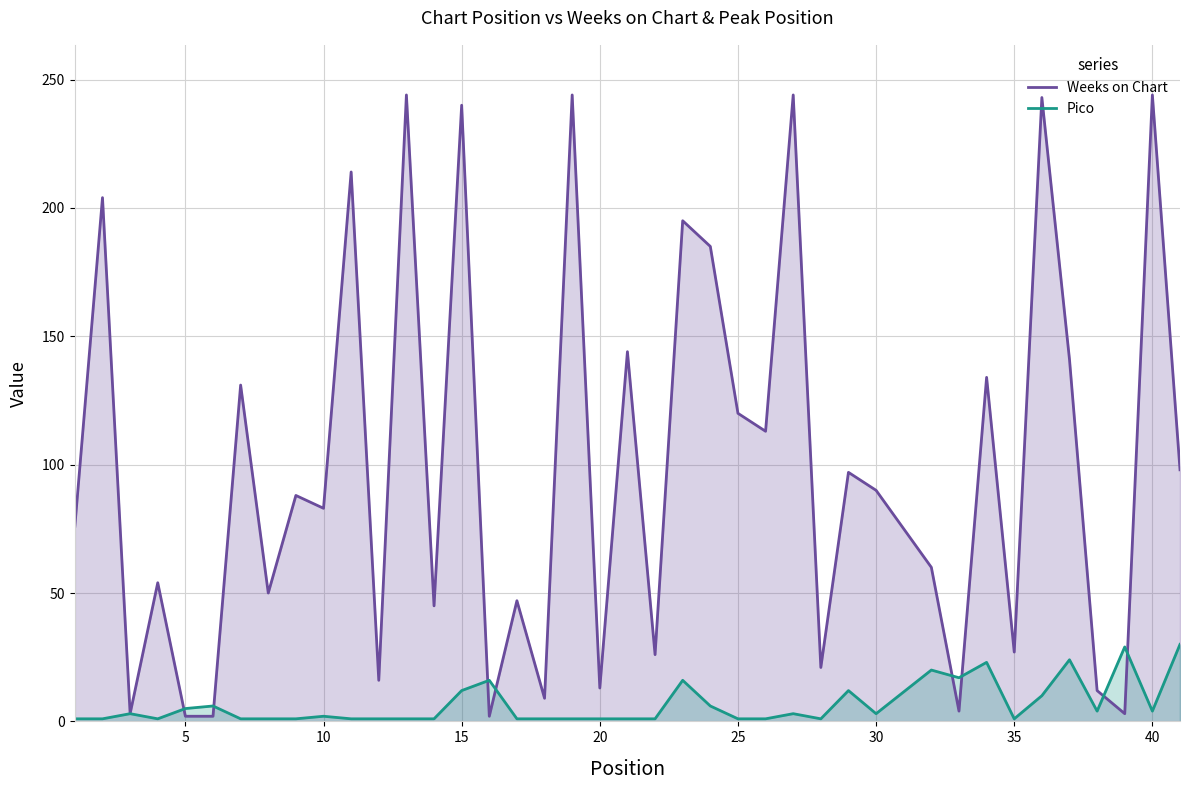

List the series in order of their peak value, lowest first.

Pico, Weeks on Chart